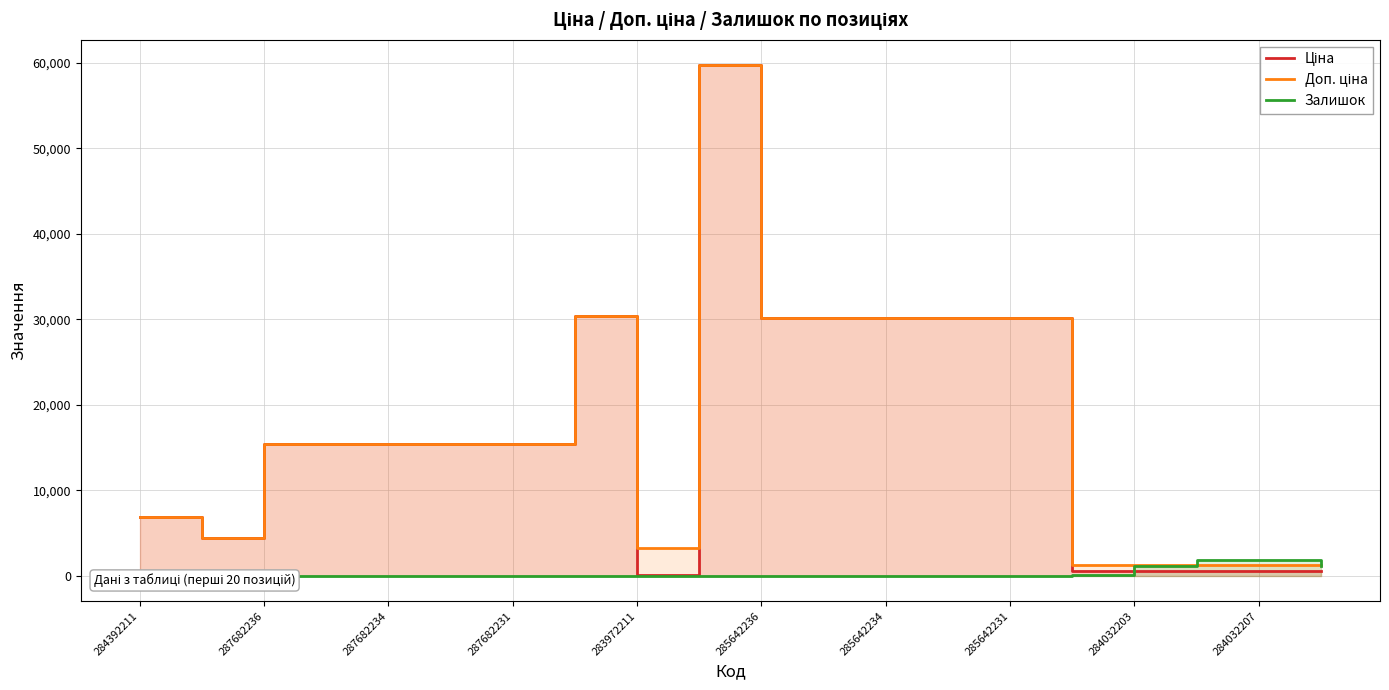

How many values in the Ціна series exceed 15456?

7